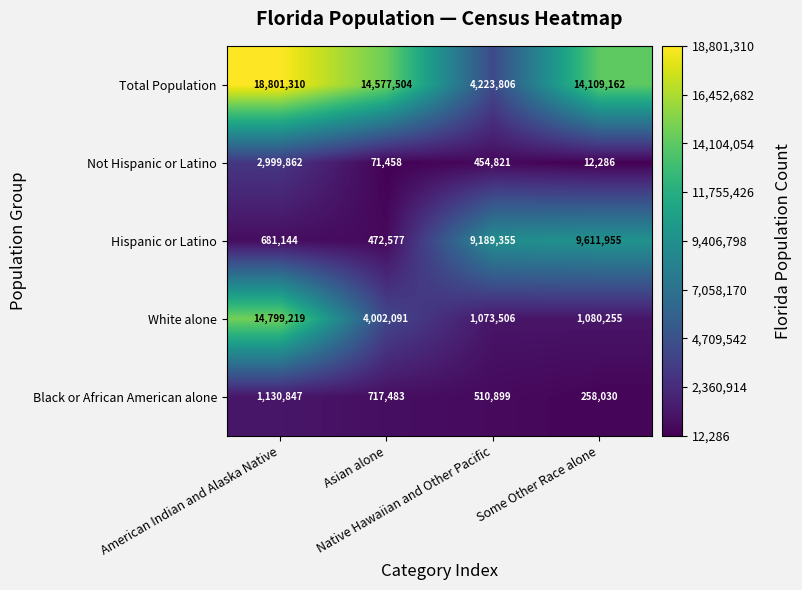

What is the smallest value displayed?

12286